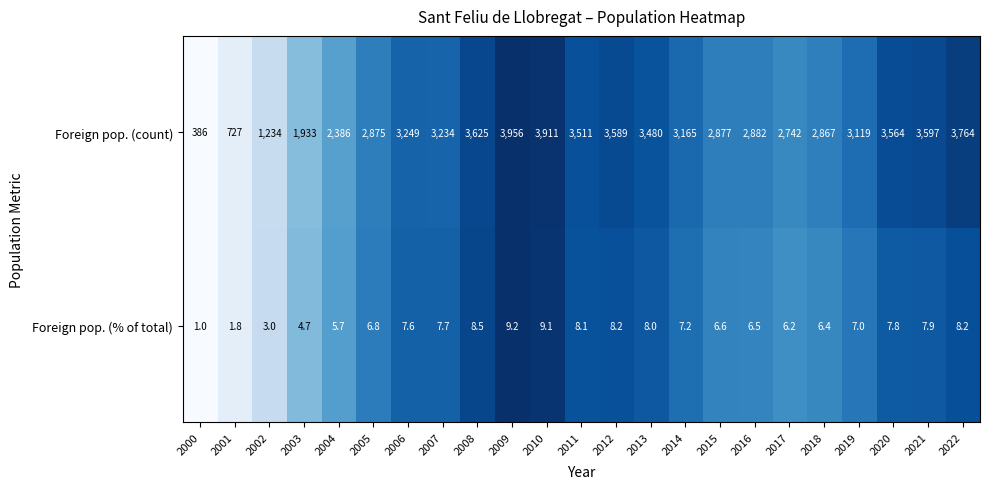

The value of Foreign pop. (count) at 2022 is 3764.0. True or false?

True